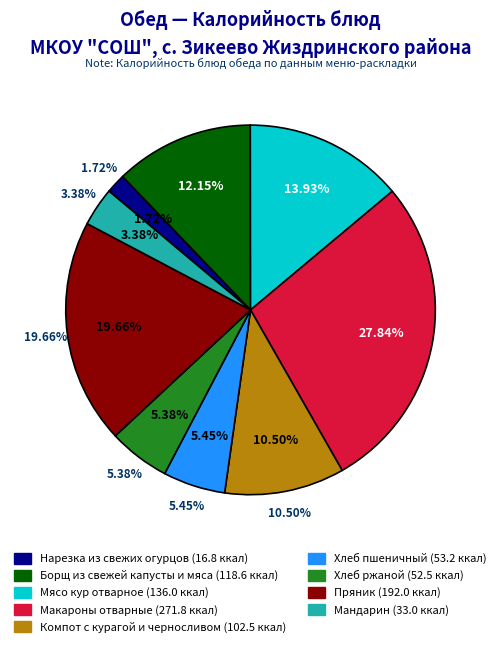

Rank the categories by value from lowest to highest.

Нарезка из свежих огурцов, Мандарин, Хлеб ржаной, Хлеб пшеничный, Компот с курагой и черносливом, Борщ из свежей капусты и мяса, Мясо кур отварное, Пряник, Макароны отварные